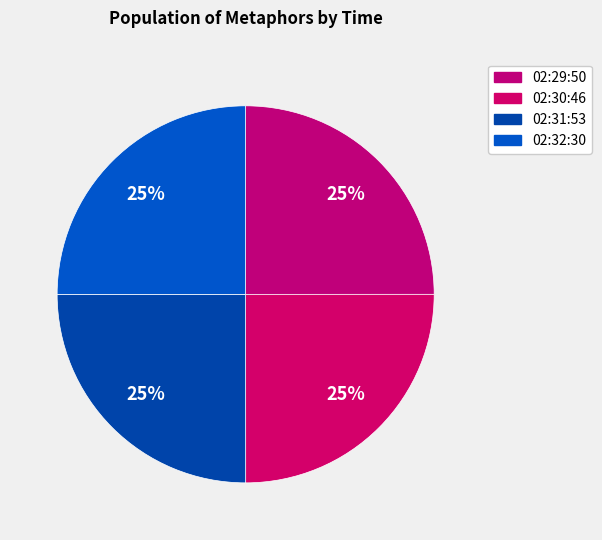

How many slices are in this pie chart?

4